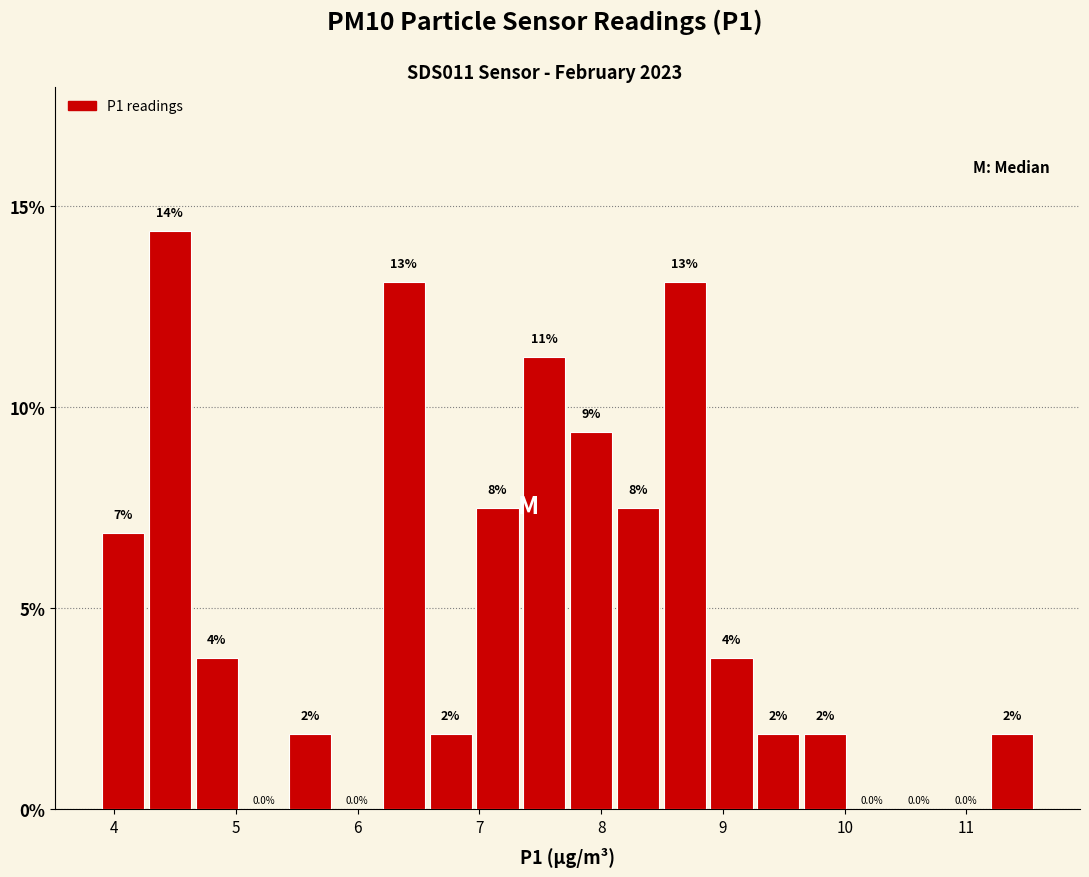

Read against the x-axis, roughly where is the centre of the tallest bar?

4.5